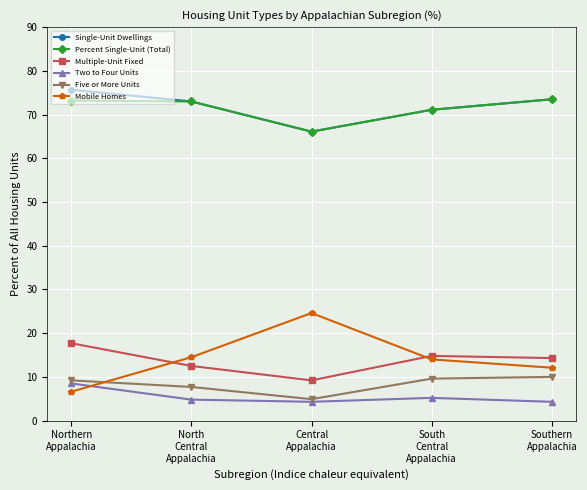

How many interior local valleys does the Multiple-Unit Fixed series have?

1